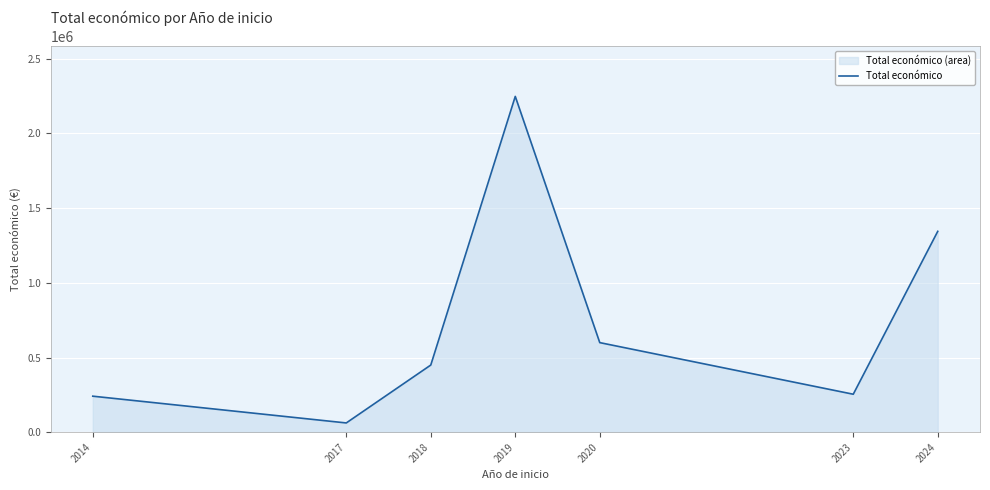

Approximately how many times larger is the value at 2019 compared to 2014?

9.3